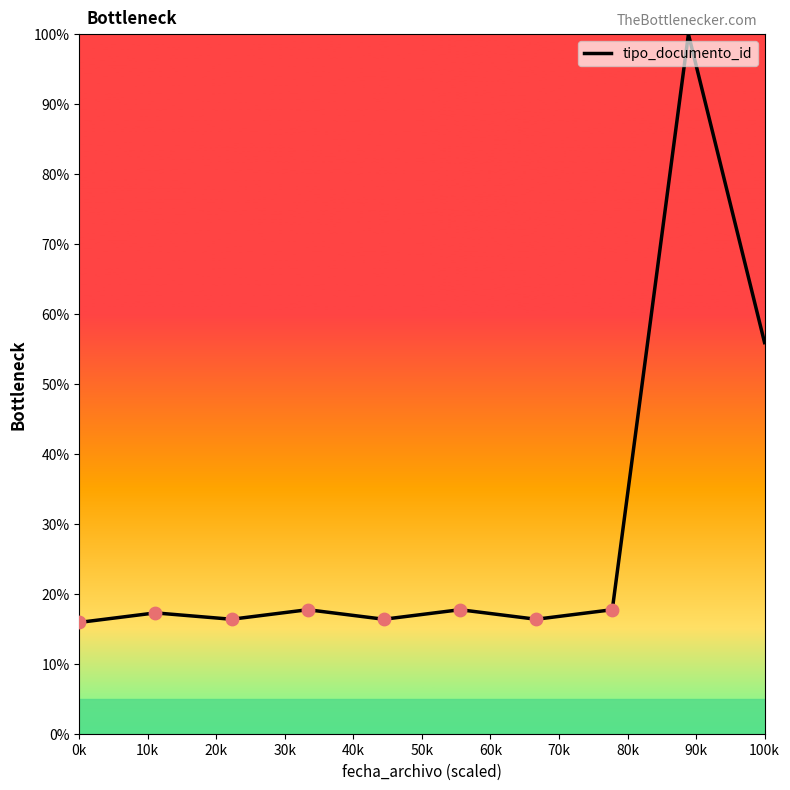

What is the smallest value displayed?

15.9